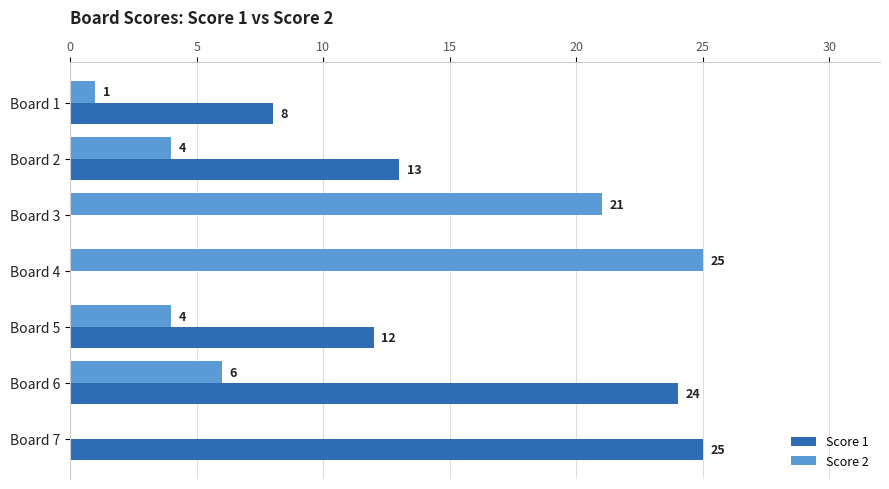

What is the sum of the Score 2 values at Board 3 and Board 7?

21